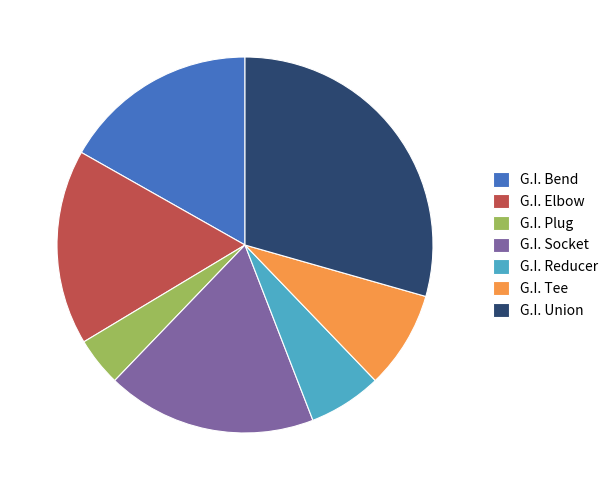

The G.I. Union slice represents 37% of the pie. True or false?

False